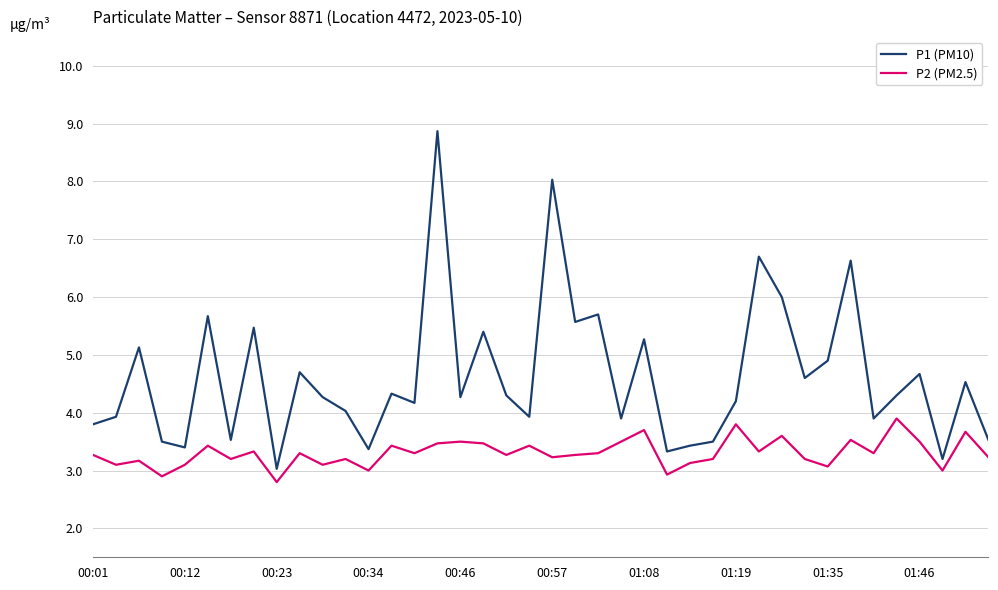

What is the maximum value shown in the chart?

8.9